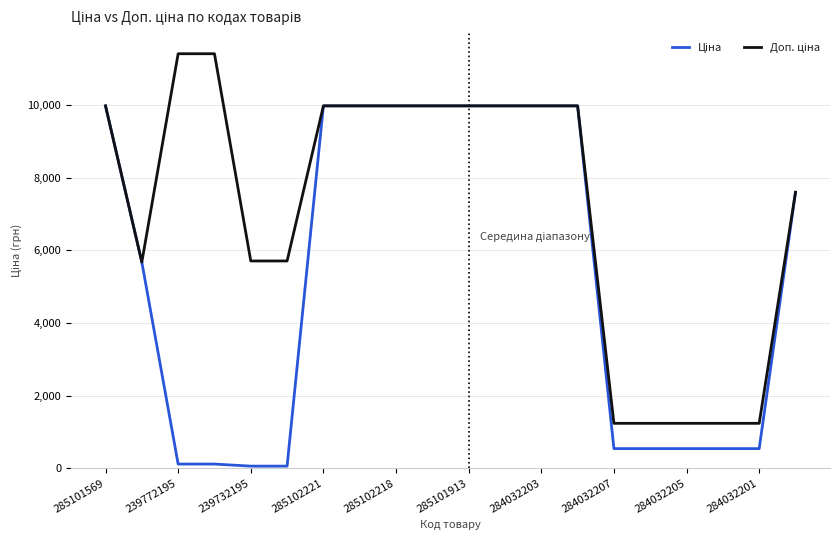

What is the greatest value displayed?

11410.0